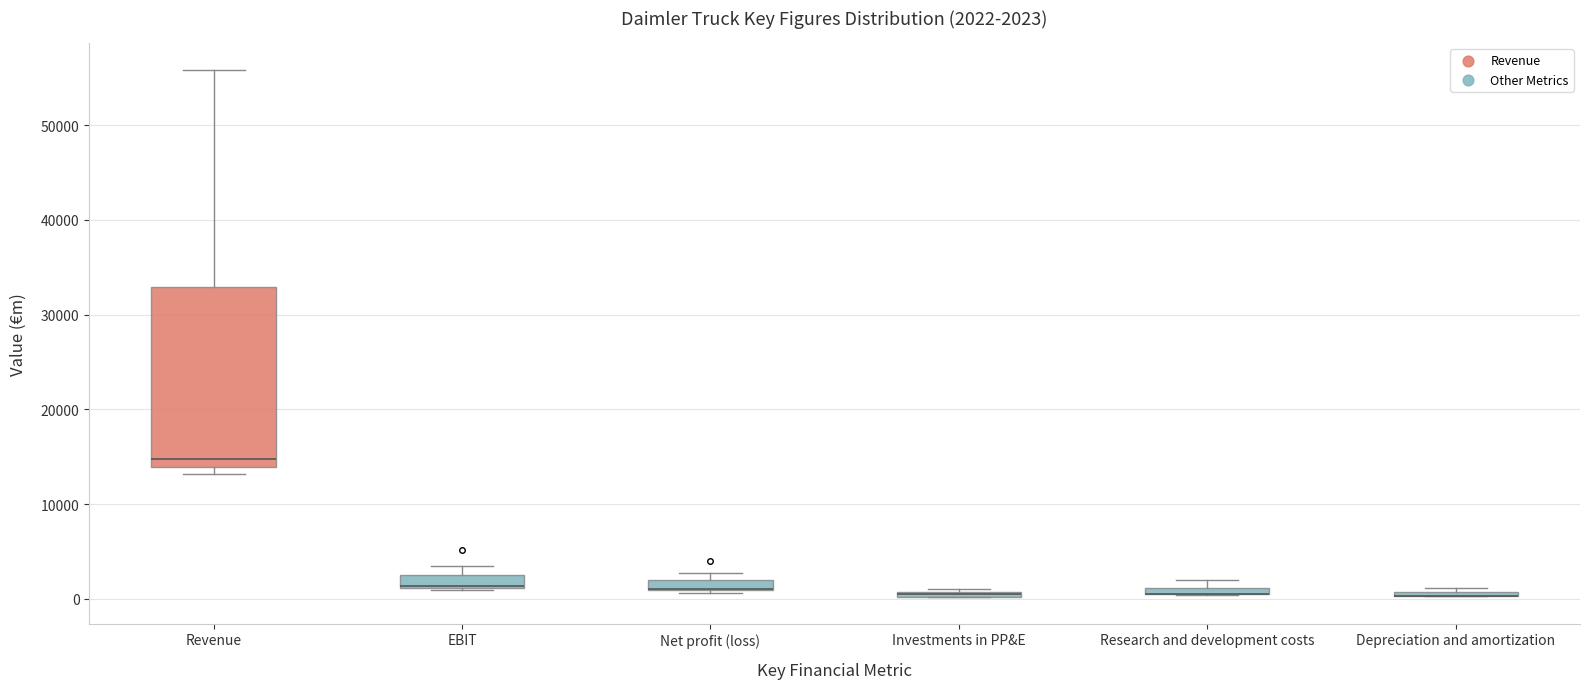

Which box is the tallest, from its lower edge to its upper edge?

Revenue